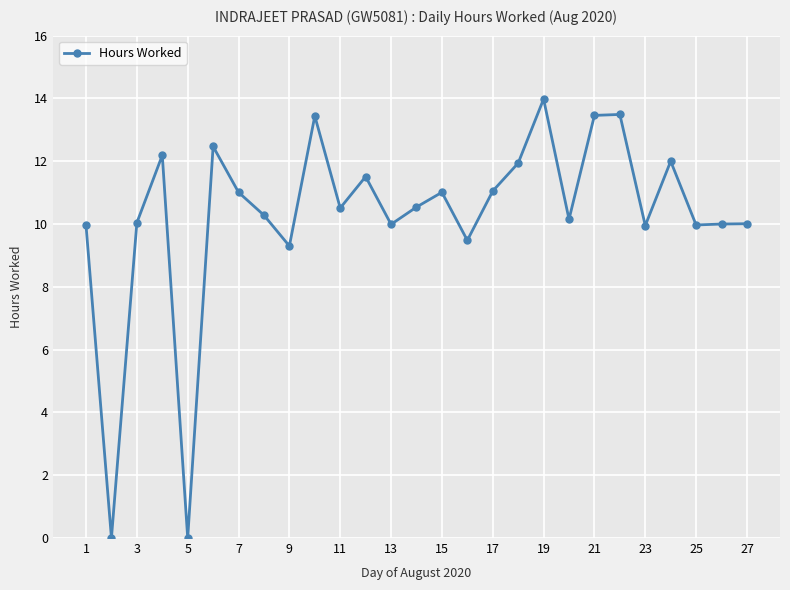

How many data points does each series have?

27